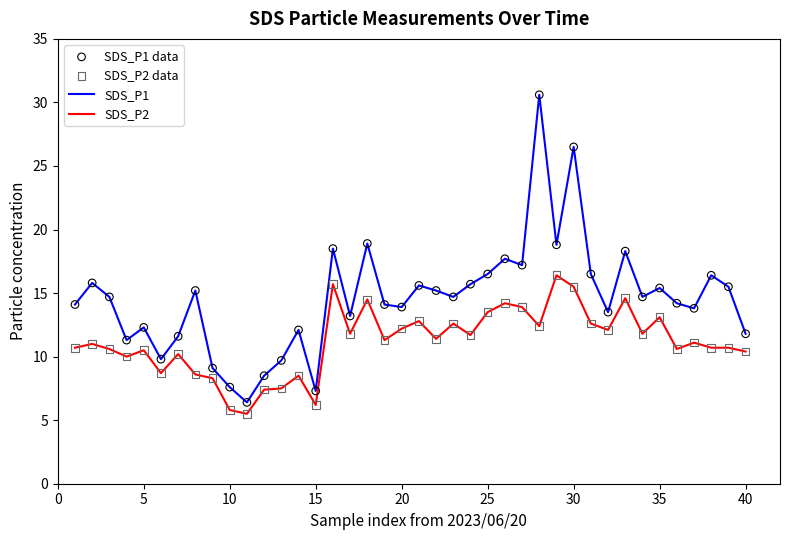

At how many categories does at least one series exceed 26?

2